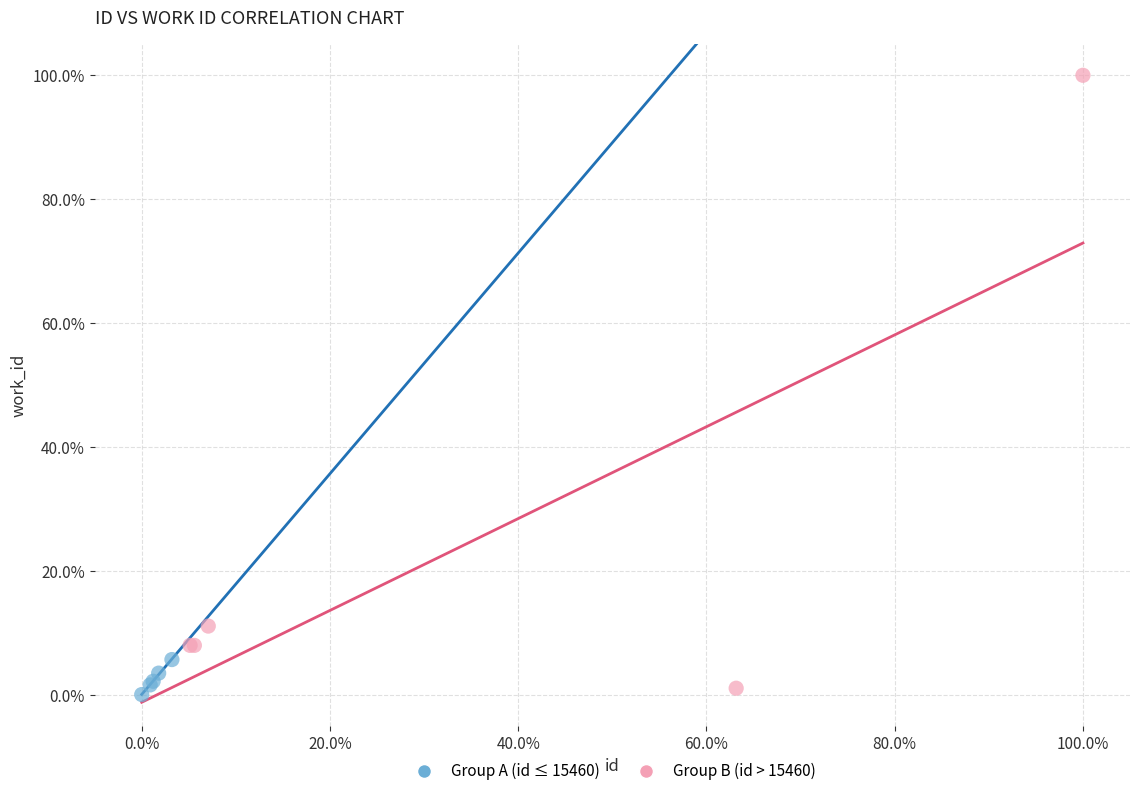

Which series contains the highest Y value?

Group B (id > 15460)